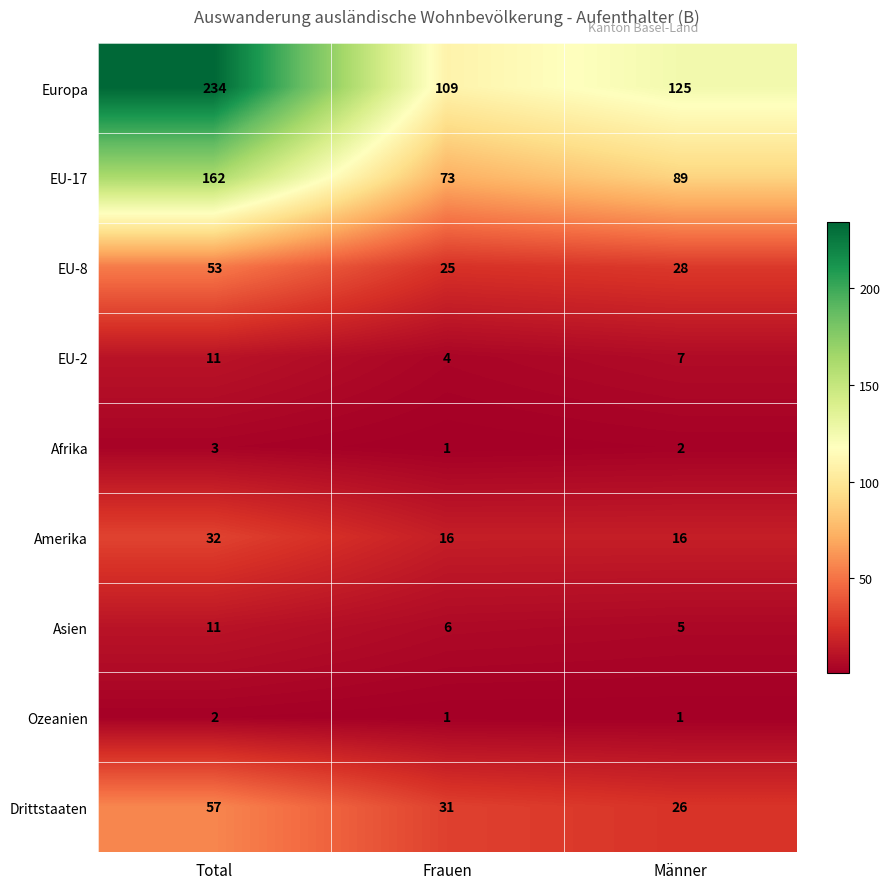

Which category has the highest value across all series?

Total